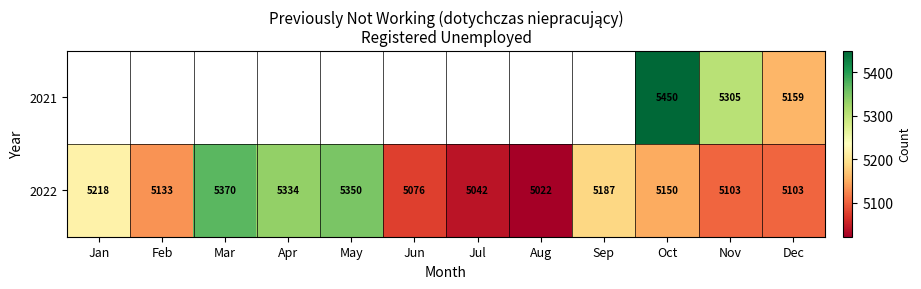

Where does the 2022 series first go above 5150?

Jan